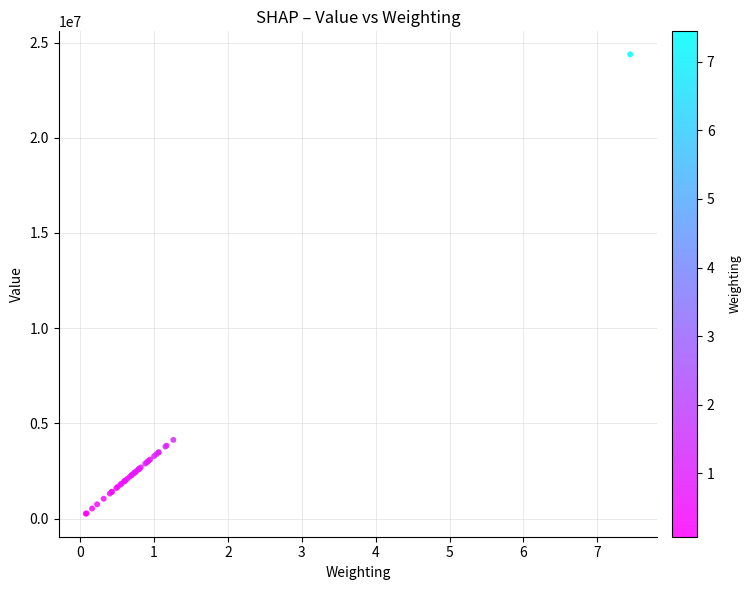

What Y value in the scatter plot is closest to 12319000?

4132000